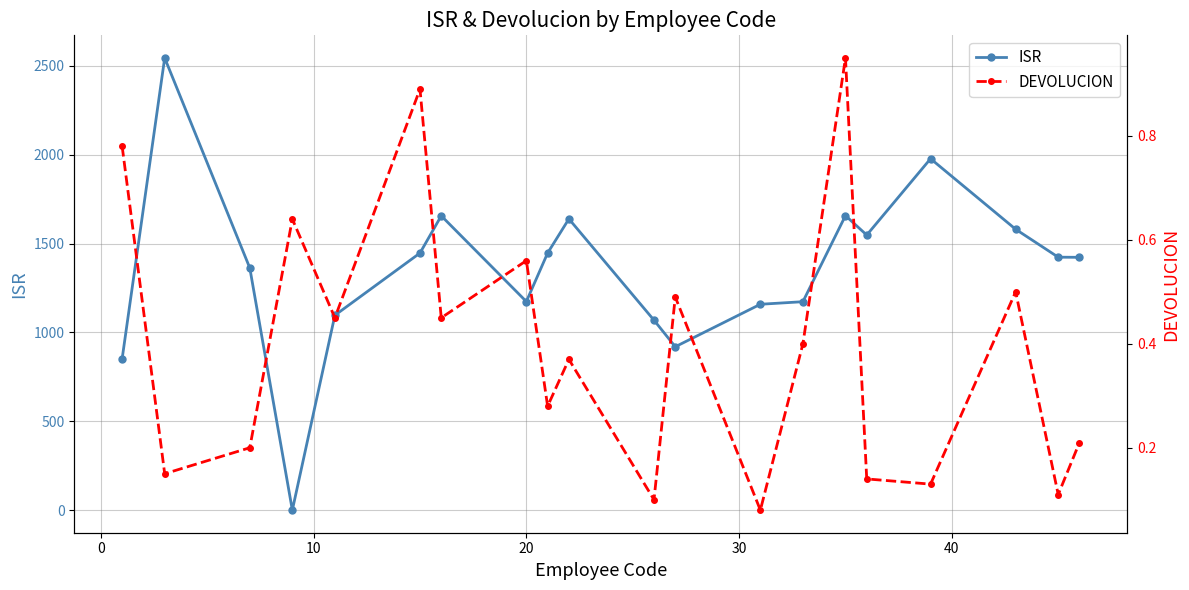

What is the value of the ISR point at the 20th from the left?

1422.5